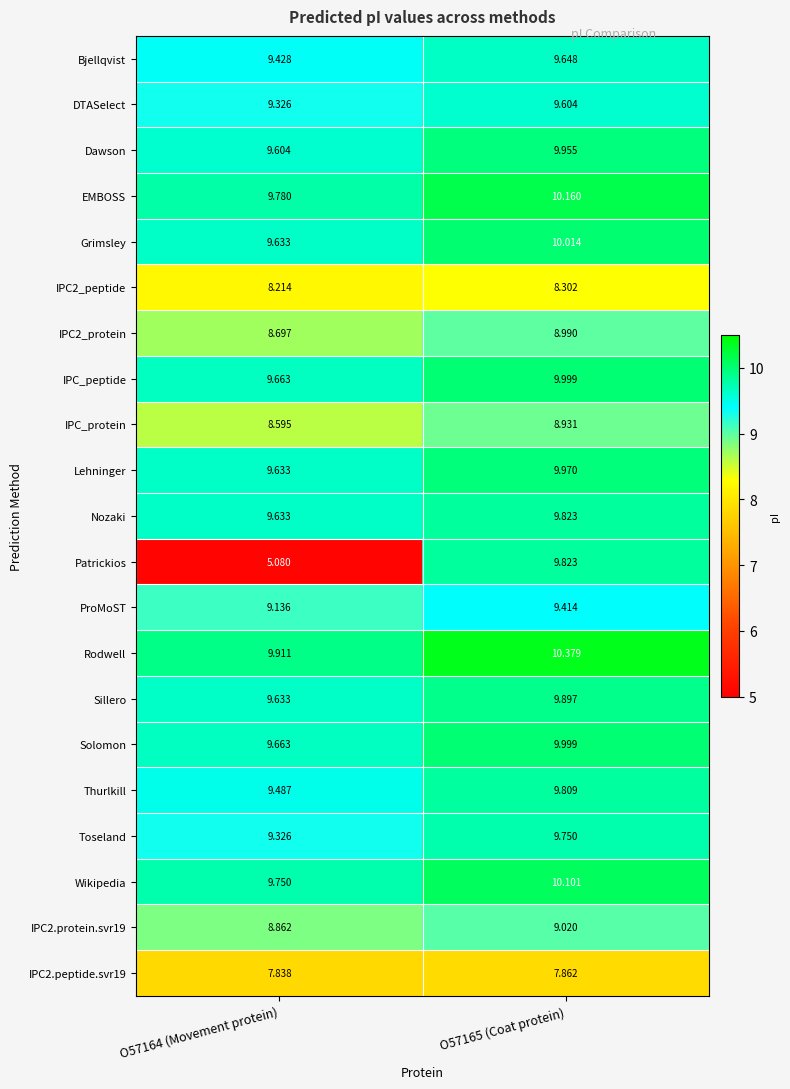

At which category is the sum across all series the highest?

O57165 (Coat protein)